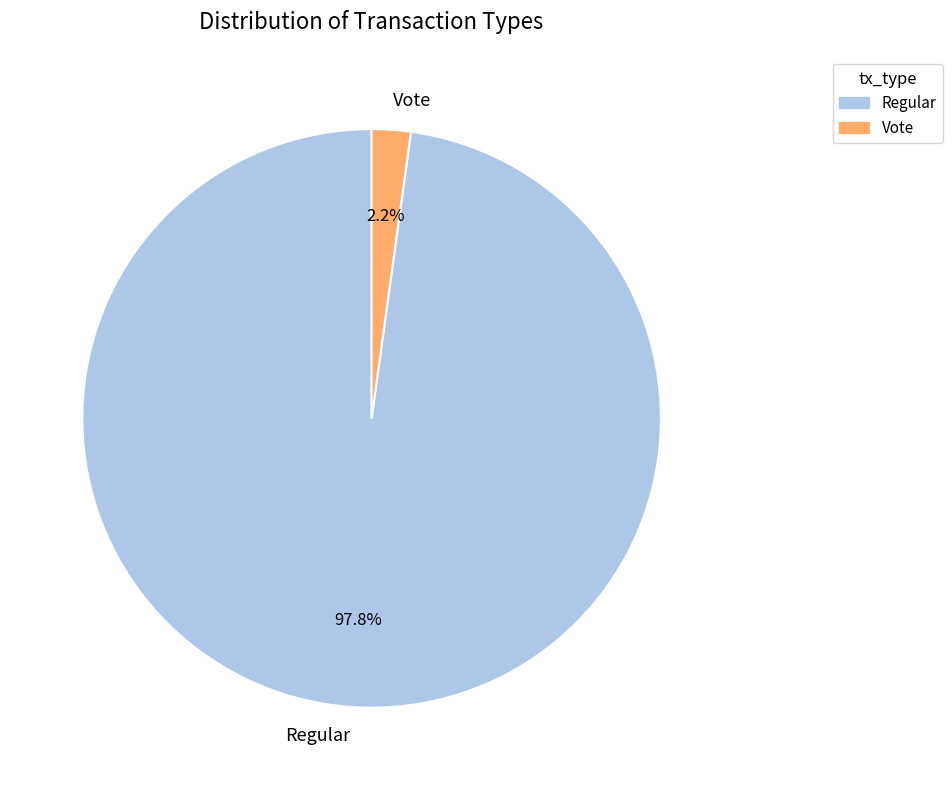

Rank the categories by value from highest to lowest.

Regular, Vote